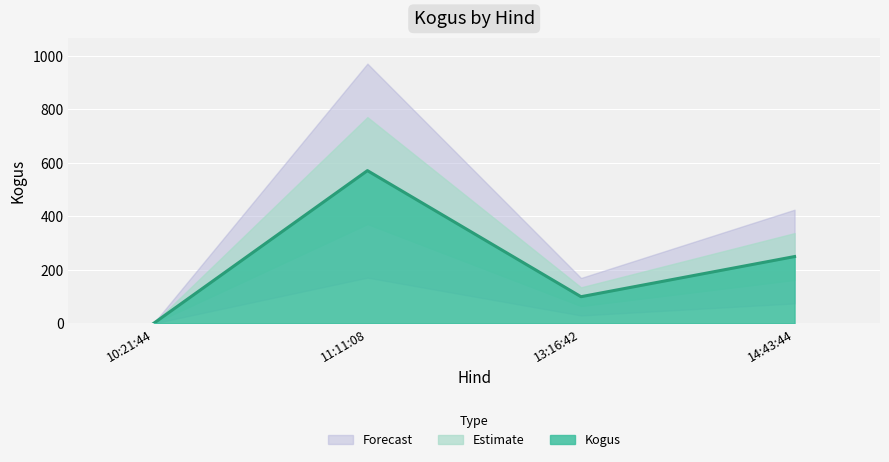

The value at 13:16:42 is 154. True or false?

False